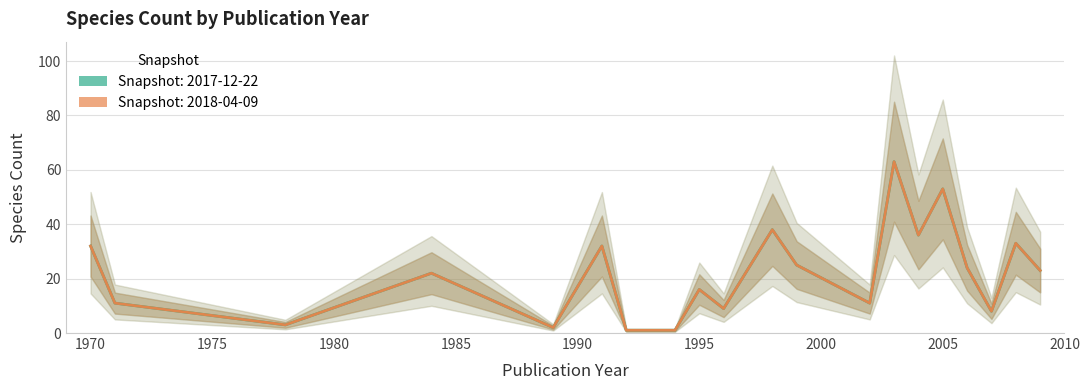

What is the highest value of the 2017-12-22 series?

63